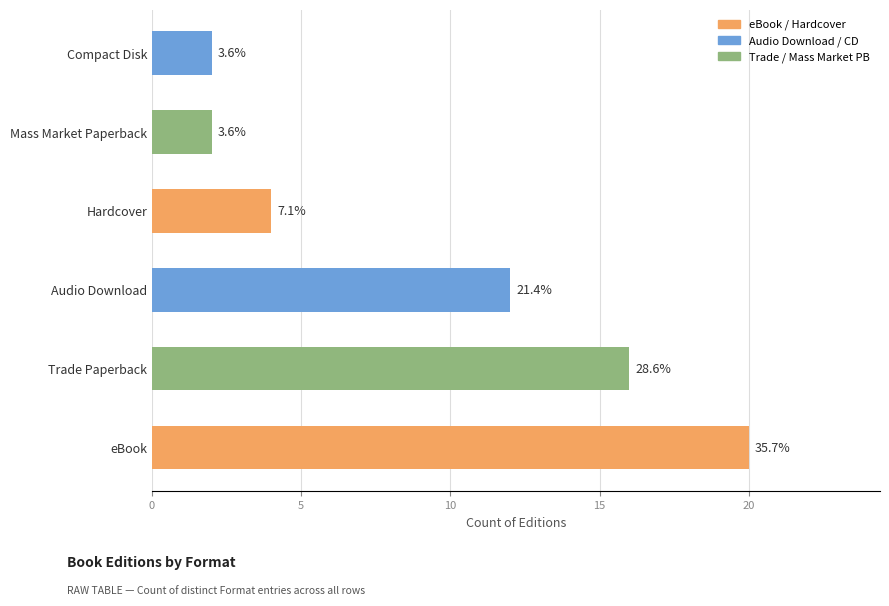

Between Audio Download and eBook, which is larger?

eBook